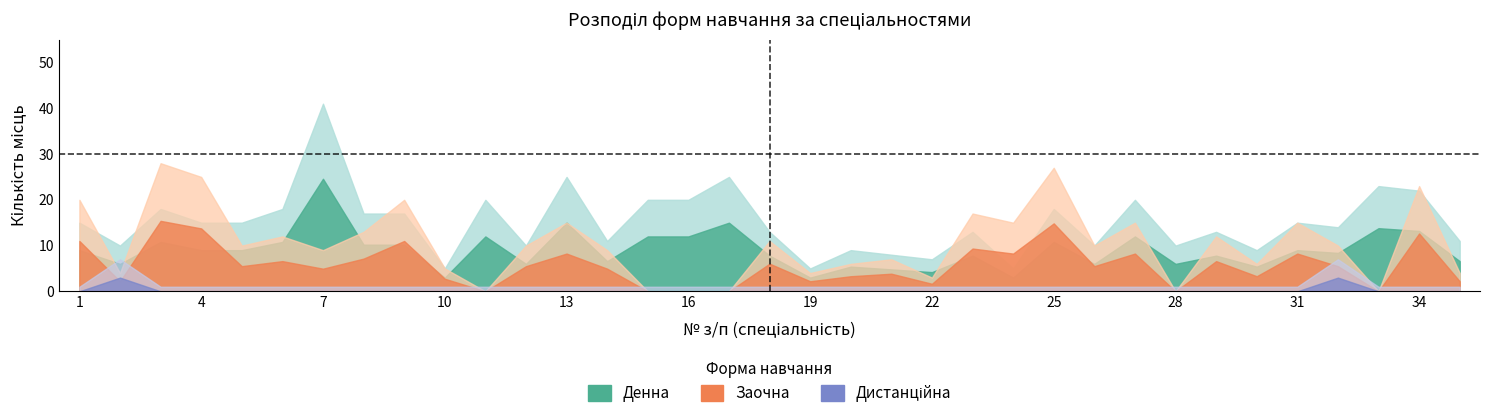

Rank the series at 27 from lowest to highest value.

dystantsiina, zaochna, denna